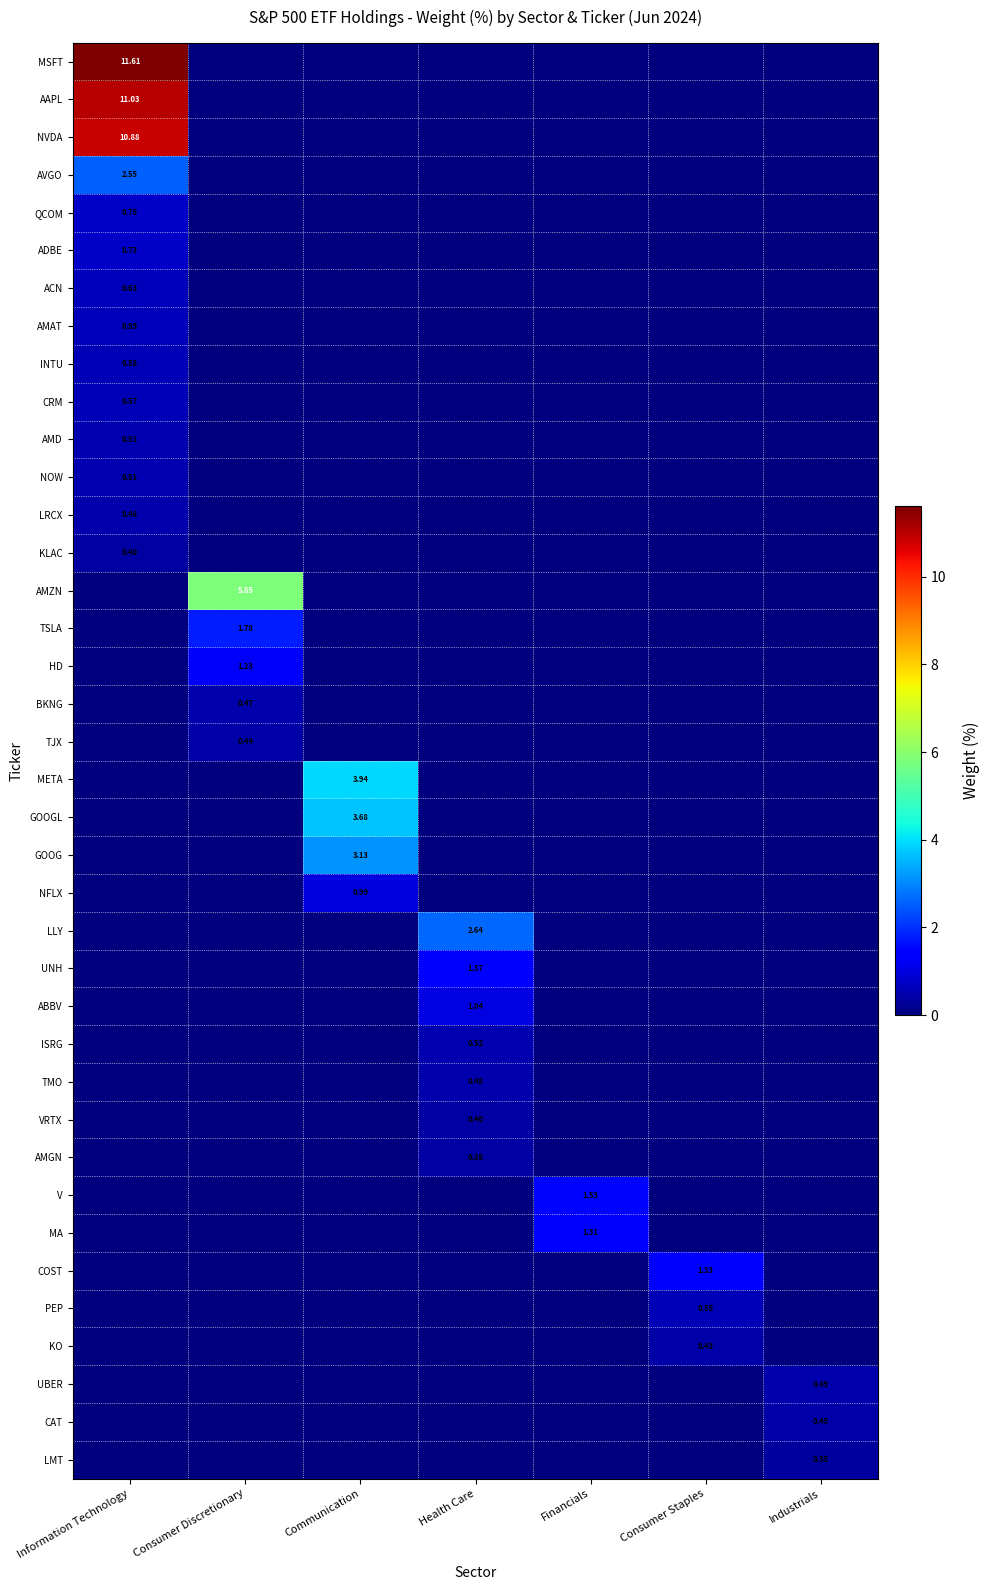

The ABBV series shows -0.5 at Financials. True or false?

False